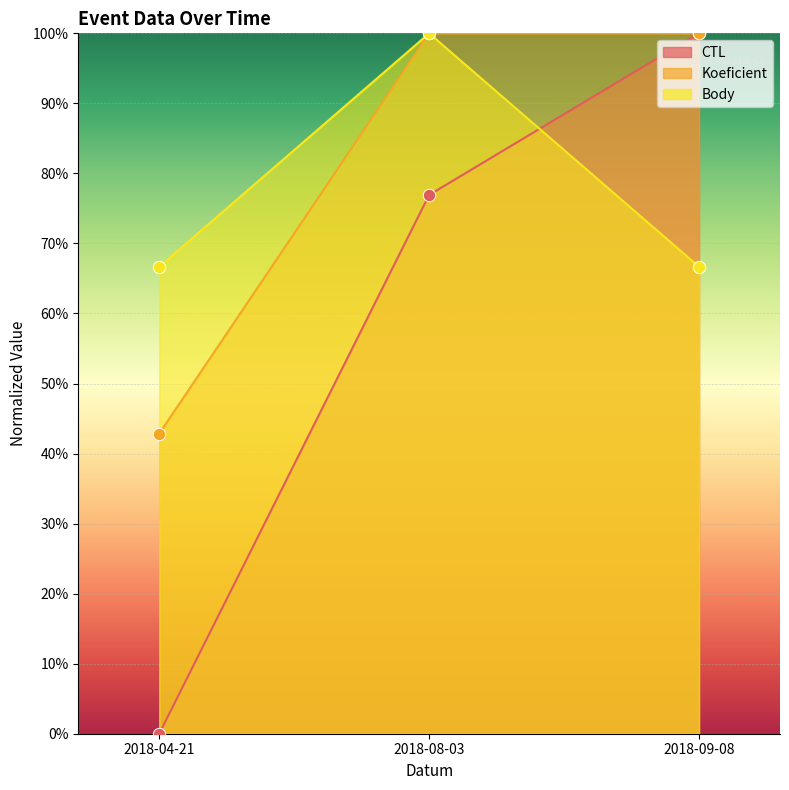

Which series reaches the minimum Y coordinate?

CTL